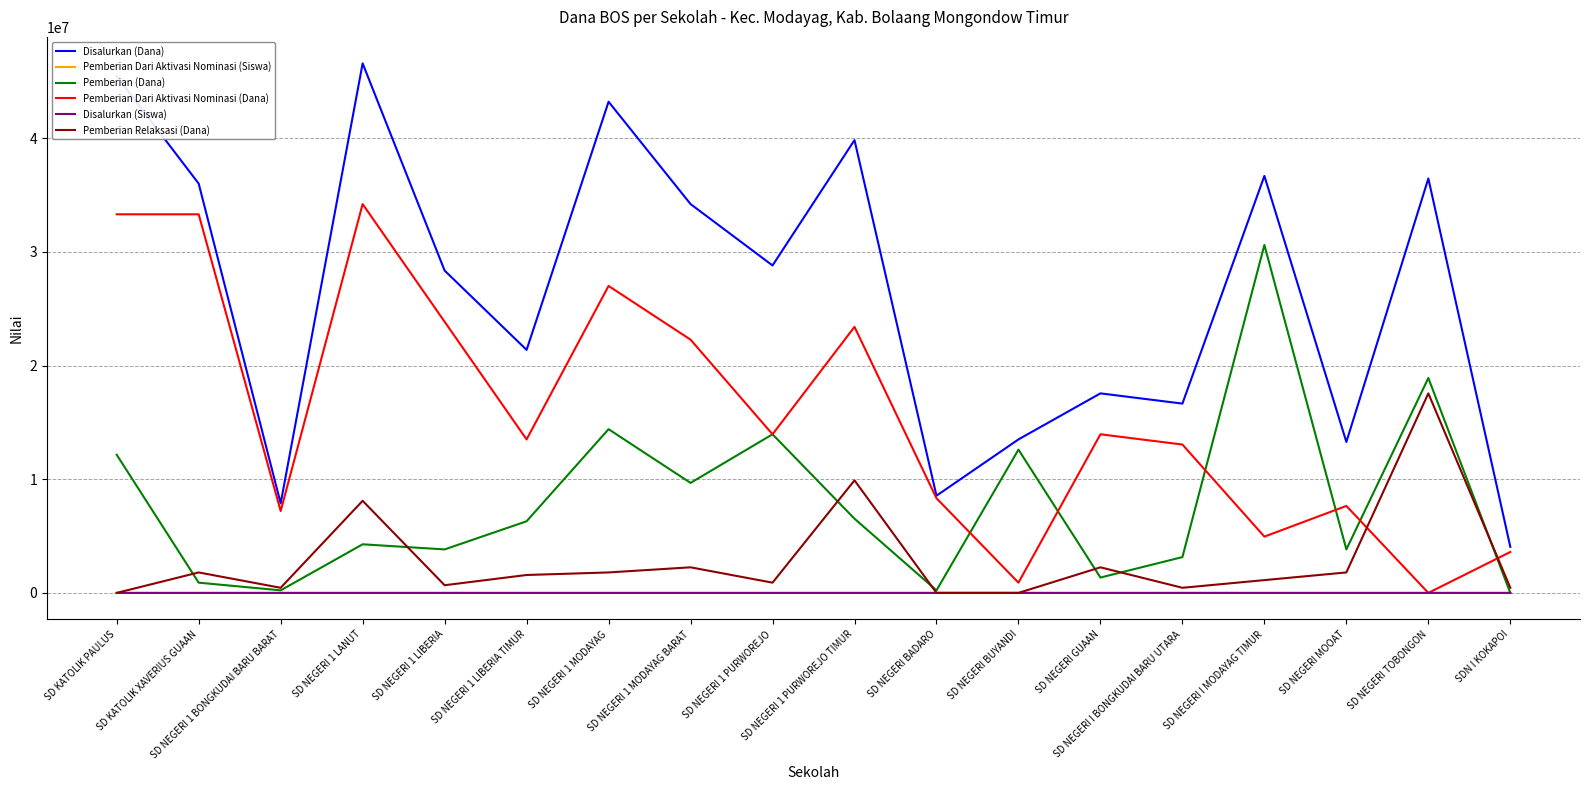

What is the spread (max minus min) of values at SD NEGERI BUYANDI?

13500000